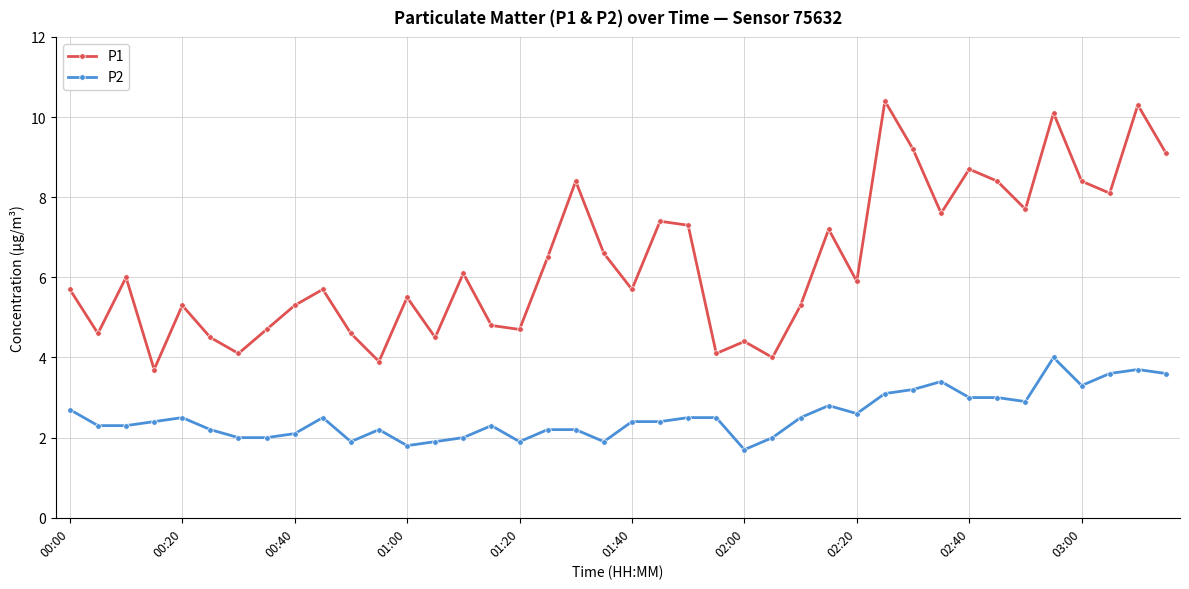

List the series in order of their peak value, highest first.

P1, P2